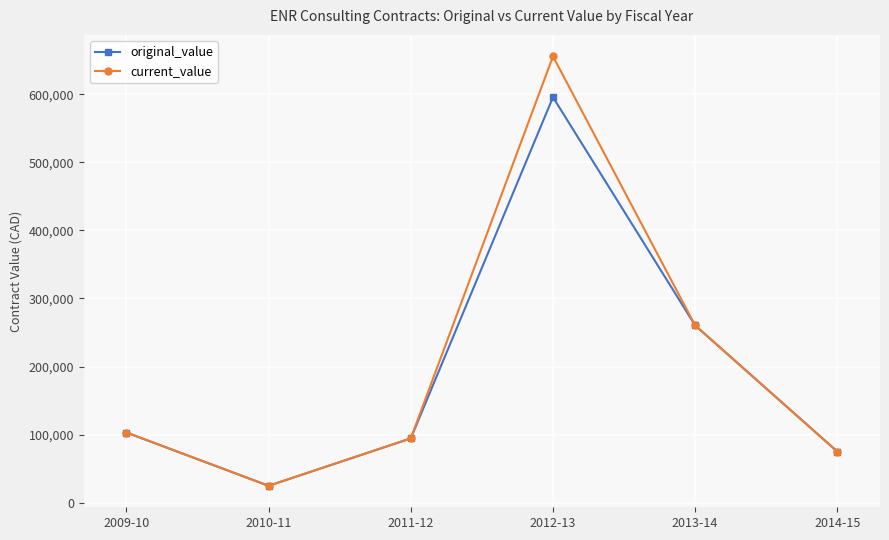

Does the chart display data point markers on the line(s)?

Yes